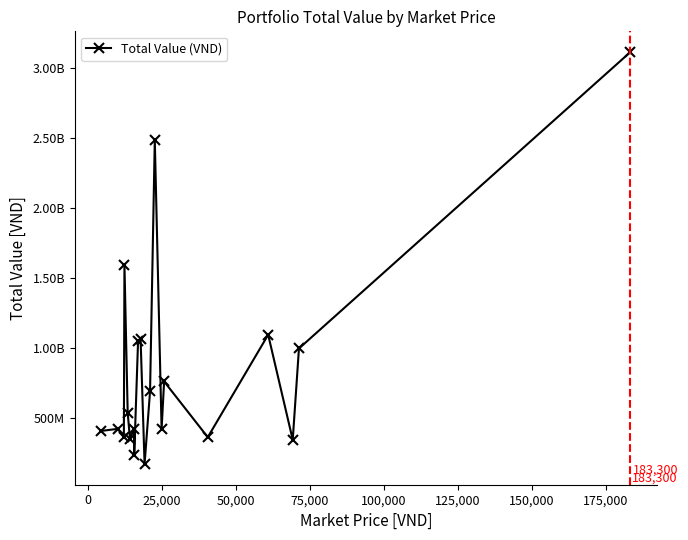

Does the chart have visible grid lines?

No